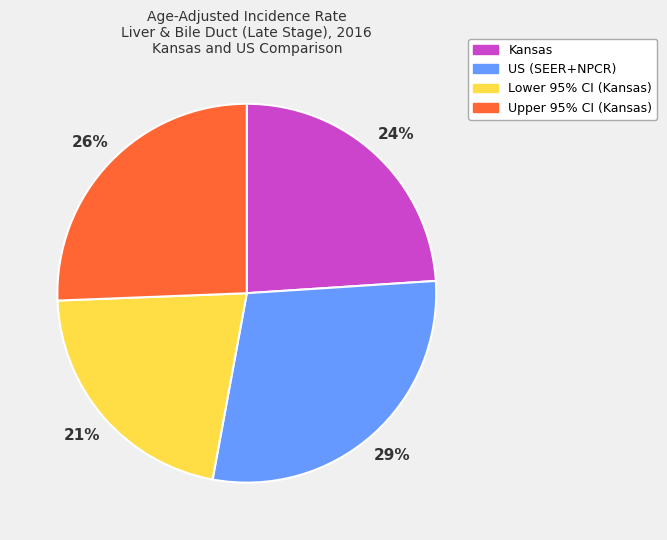

Approximately how many times larger is the value at Kansas compared to Upper 95% CI (Kansas)?

0.9